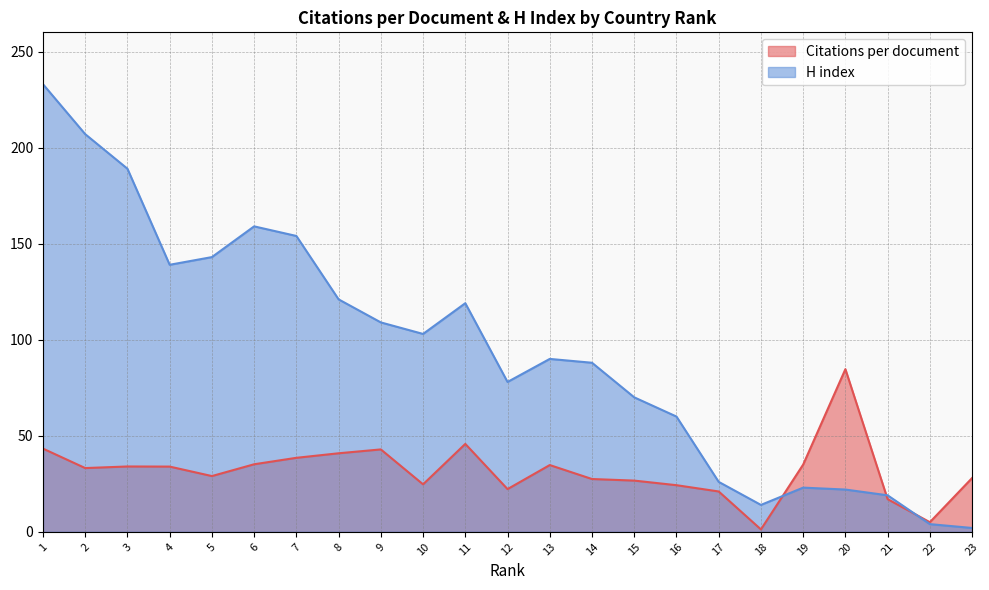

Where is H index nearest to the value 117?

11